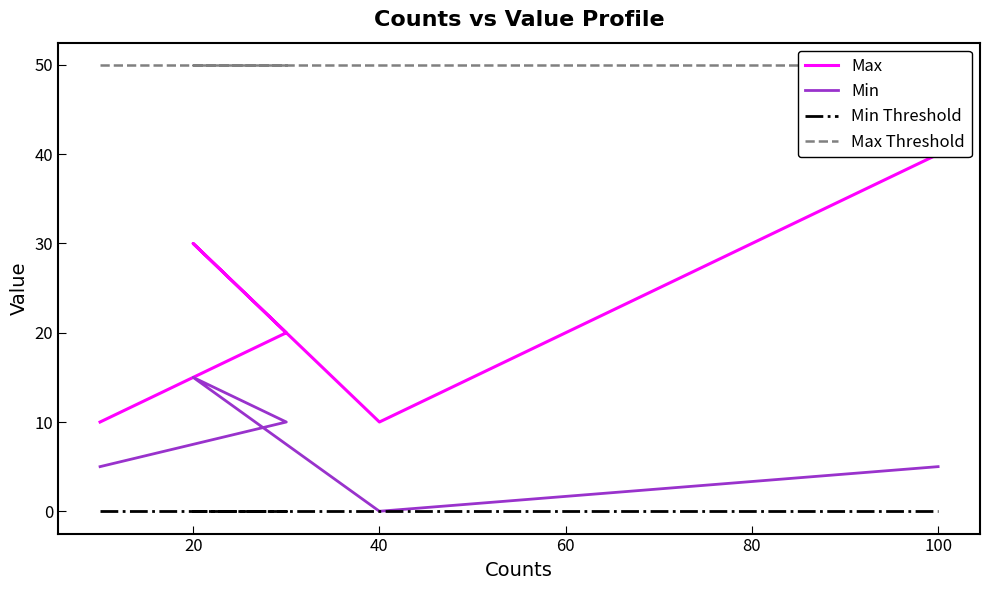

What is the difference between the maximum and second lowest values in the Min series?

10